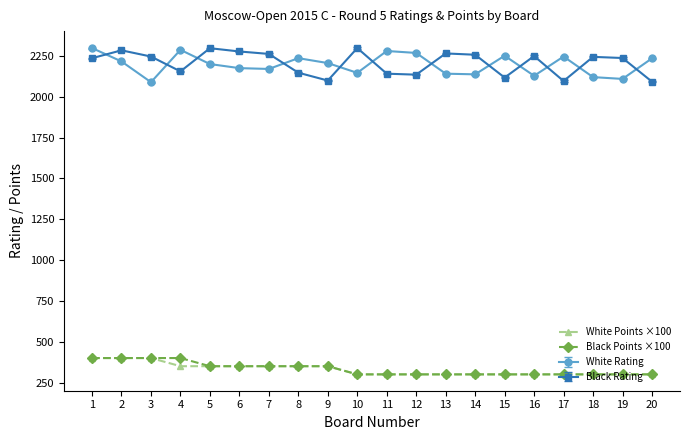

Is the value of Black Points ×100 at 3 greater than the value of White Rating at 5?

No